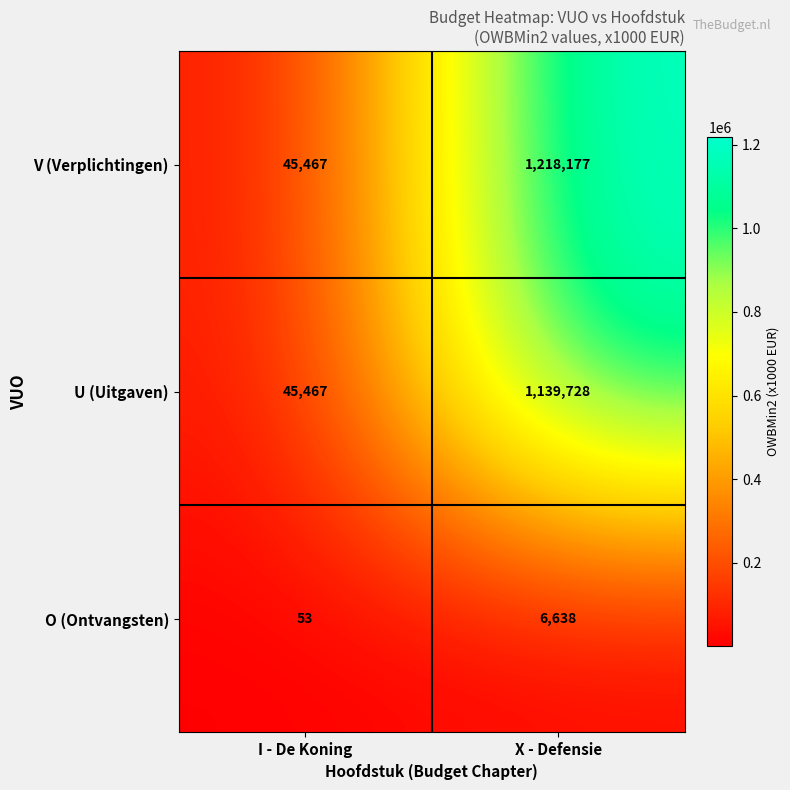

Reading left to right, what are all the values shown in this chart?

V (Verplichtingen): I - De Koning=45467	X - Defensie=1218177
U (Uitgaven): I - De Koning=45467	X - Defensie=1139728
O (Ontvangsten): I - De Koning=53	X - Defensie=6638